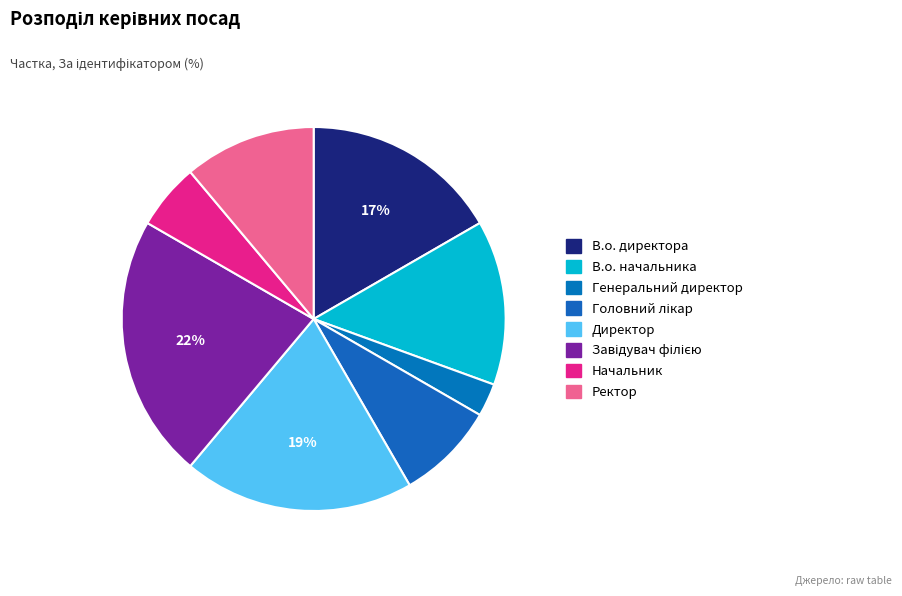

Which category has the smallest portion of the pie?

Генеральний директор